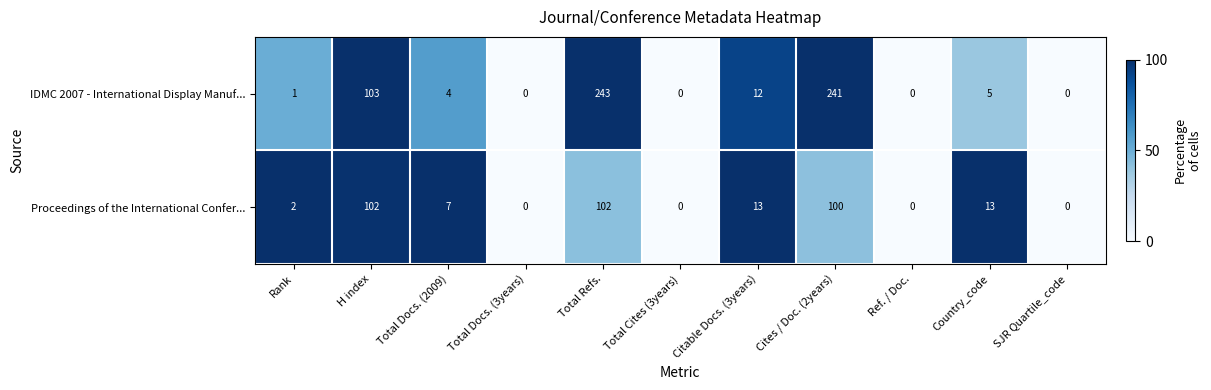

True or false: Proceedings of the International Confer... has a value of 102 at H index.

True